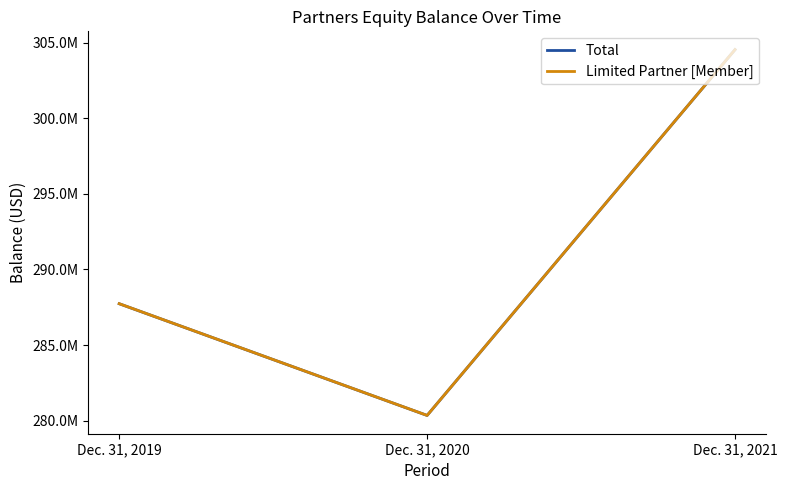

What are all the series names shown in the legend?

Total, Limited Partner [Member]